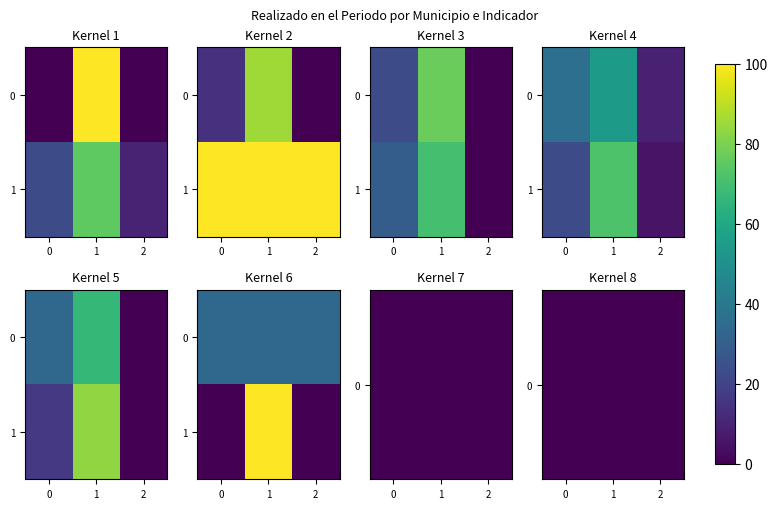

Is the value of 1 at 1 greater than the value of 0 at 2?

Yes